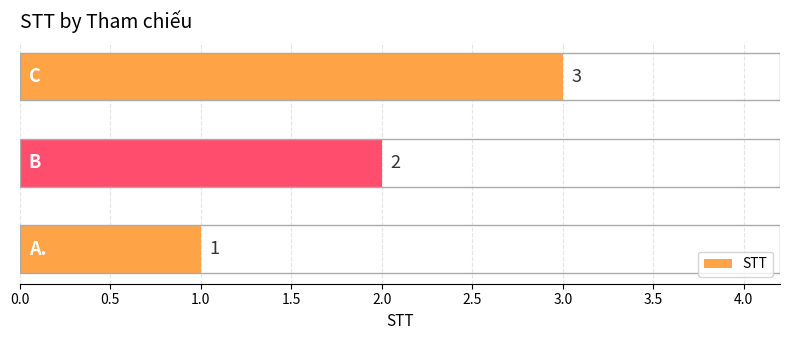

What is the sum of all values?

6